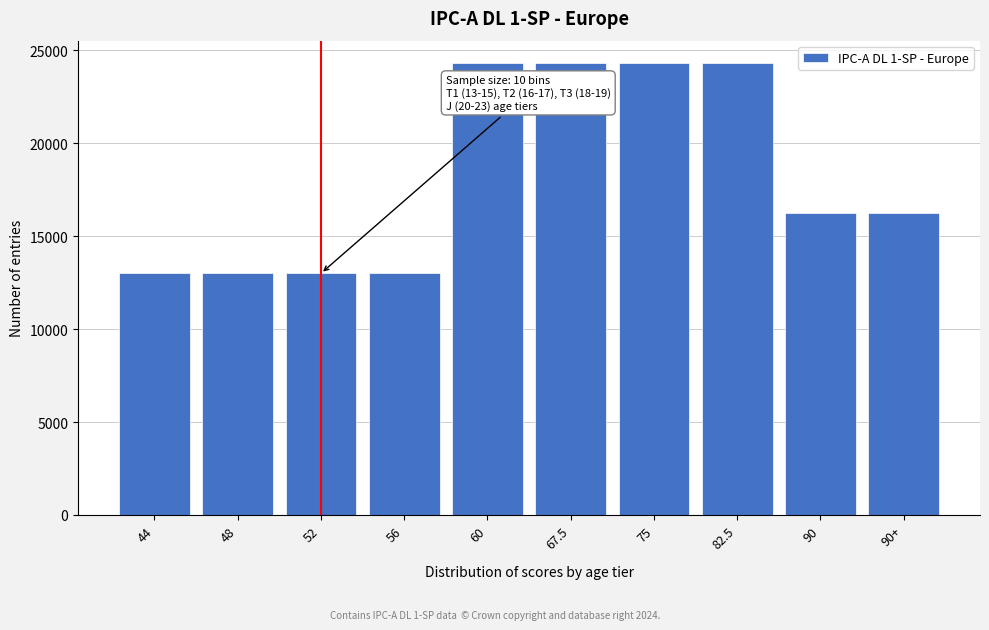

Reading left to right, what are all the values shown in this chart?

44=13000	48=13000	52=13000	56=13000	60=24310	67.5=24310	75=24310	82.5=24310	90=16250	90+=16250